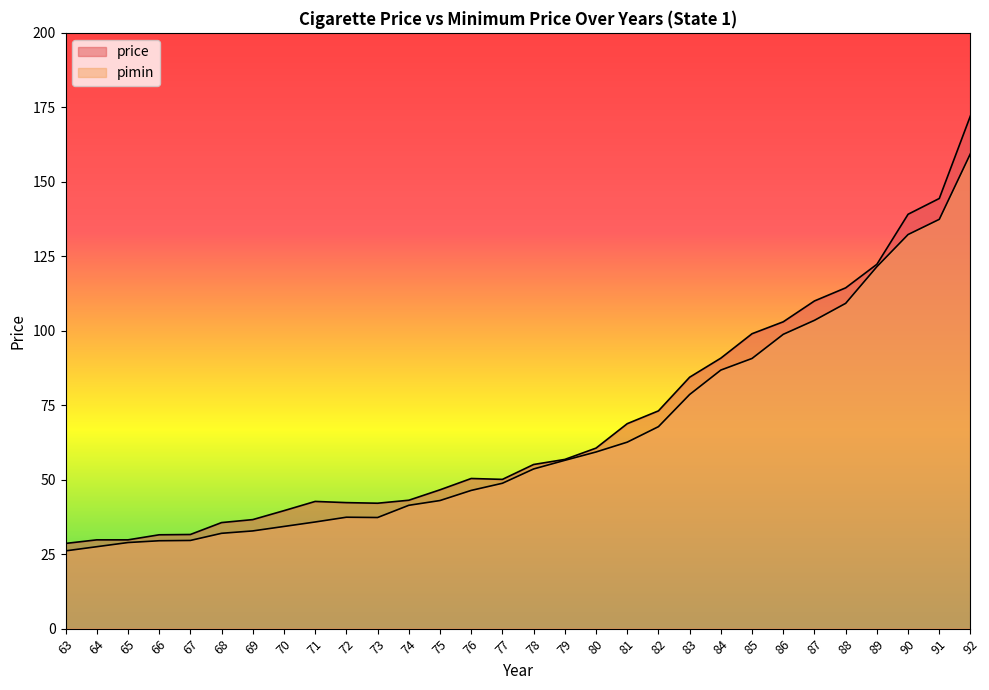

Reading left to right, what are all the values shown in this chart?

price: 63=28.6	64=29.8	65=29.8	66=31.5	67=31.6	68=35.6	69=36.6	70=39.6	71=42.7	72=42.3	73=42.1	74=43.1	75=46.6	76=50.4	77=50.1	78=55.1	79=56.8	80=60.6	81=68.8	82=73.1	83=84.4	84=90.8	85=99.0	86=103.0	87=110.0	88=114.4	89=122.3	90=139.1	91=144.4	92=172.2
pimin: 63=26.1	64=27.5	65=28.9	66=29.5	67=29.6	68=32.0	69=32.8	70=34.3	71=35.8	72=37.4	73=37.3	74=41.4	75=43.0	76=46.4	77=48.8	78=53.6	79=56.5	80=59.3	81=62.6	82=67.8	83=78.6	84=86.8	85=90.7	86=98.8	87=103.5	88=109.2	89=121.5	90=132.3	91=137.4	92=159.5